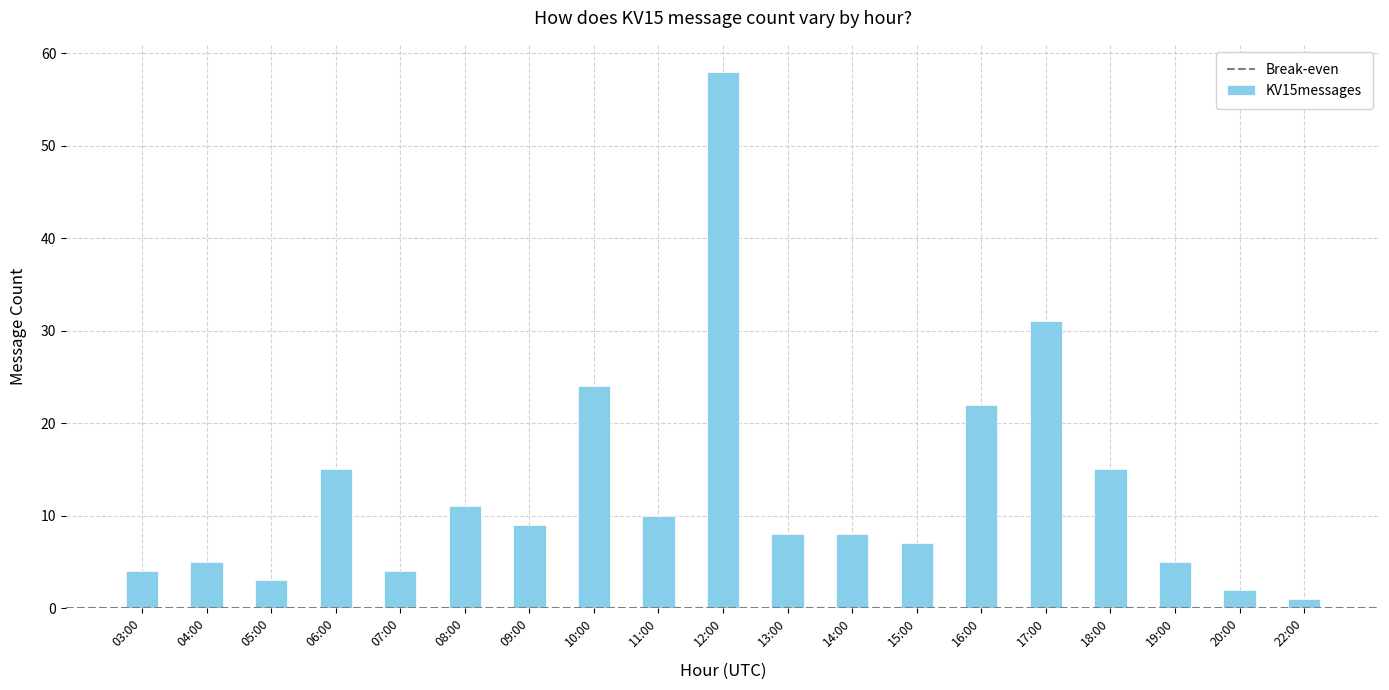

Is it true that the value at 15:00 is 7?

True